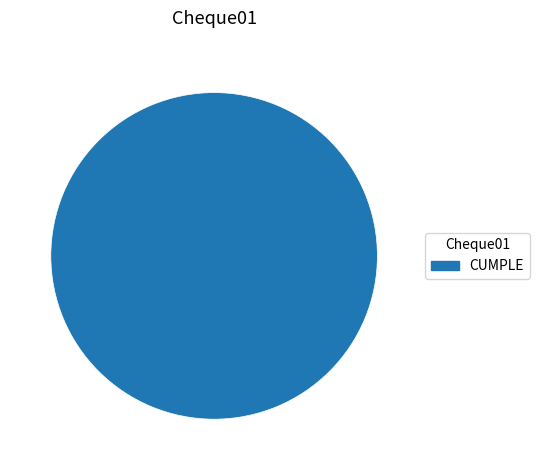

Is it true that CUMPLE is 100% of the pie?

True